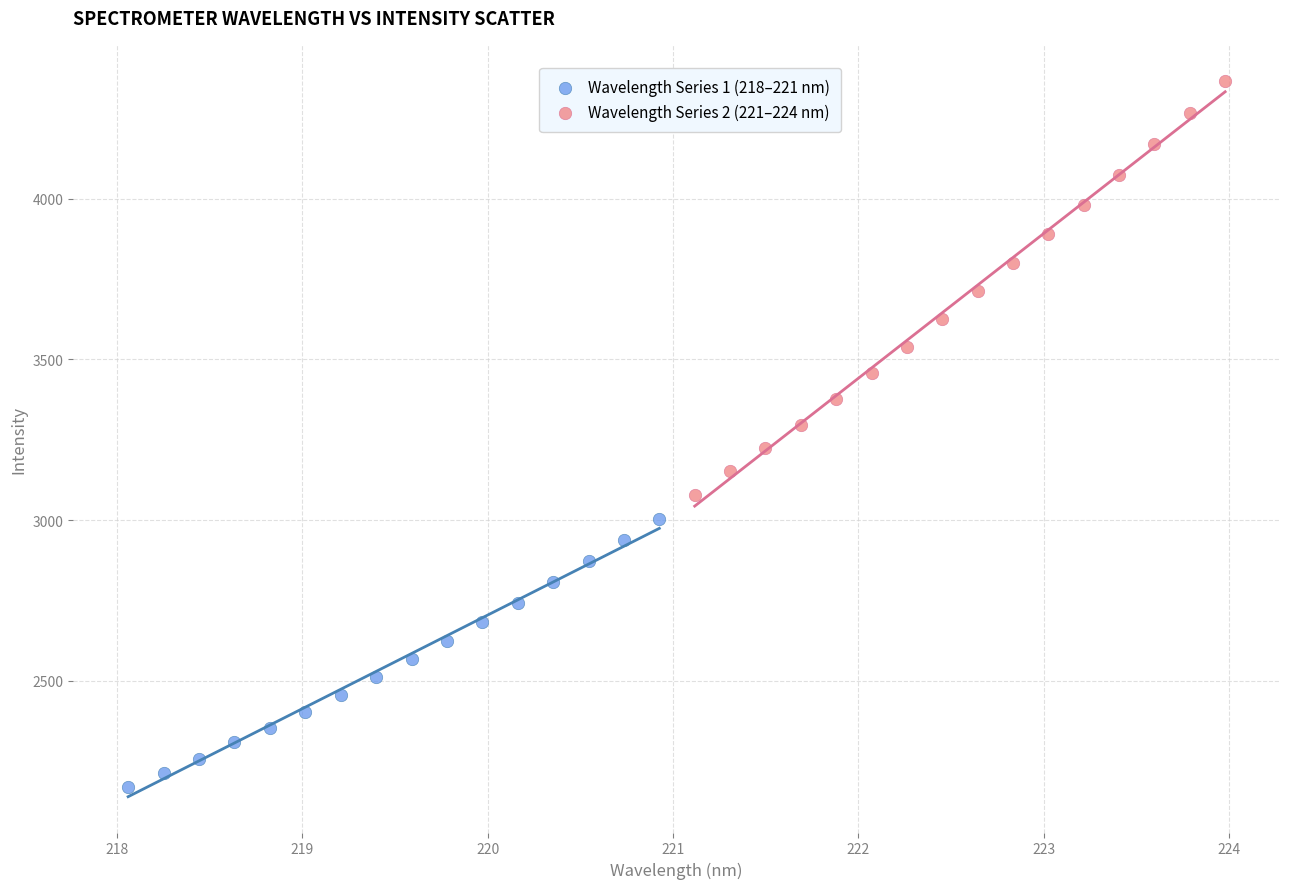

Which series has the widest spread of Y values?

Wavelength Series 2 (221–224 nm)